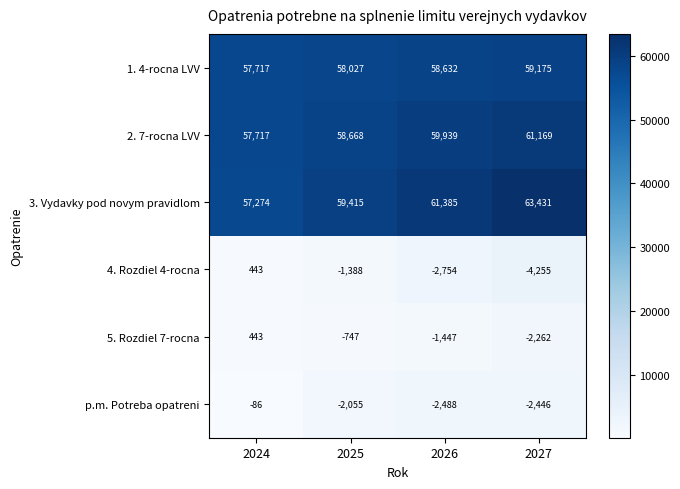

What is the spread (max minus min) of values at 2026?

64139